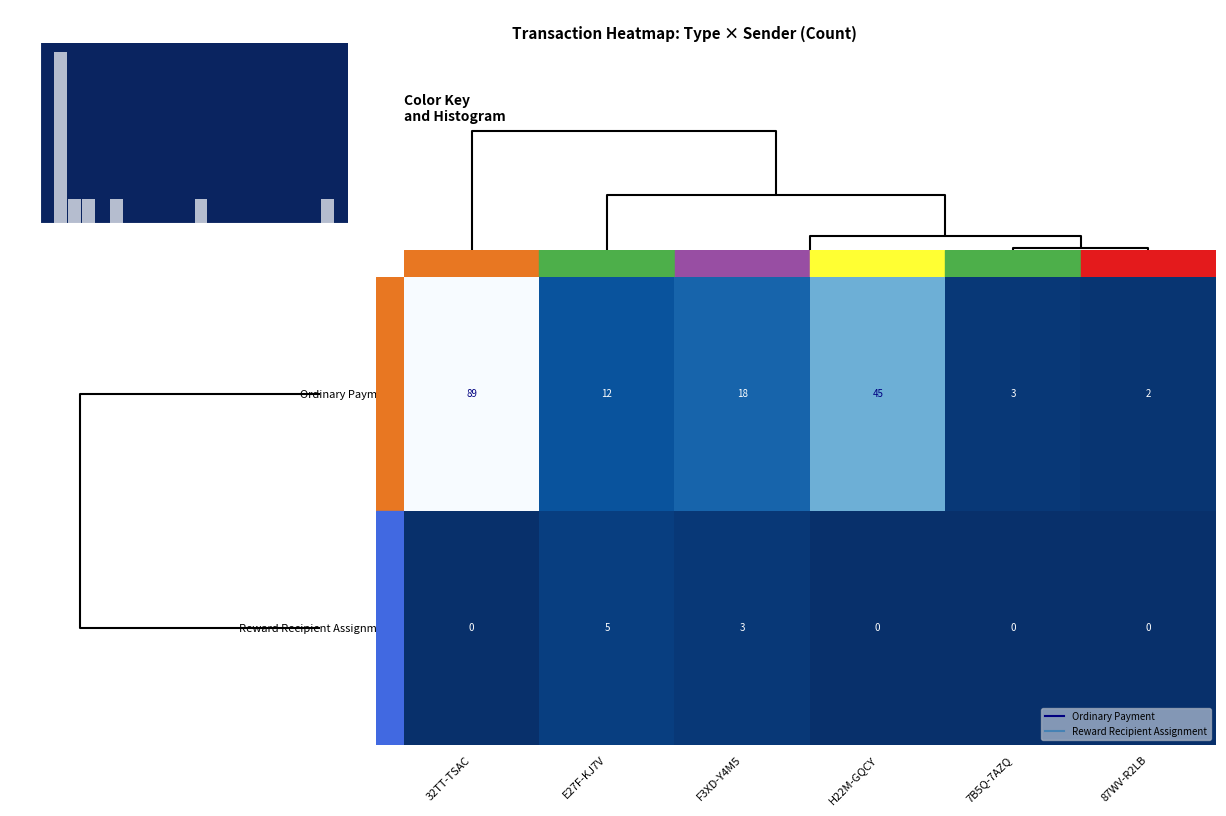

Which series has the largest range (max minus min)?

Ordinary Payment